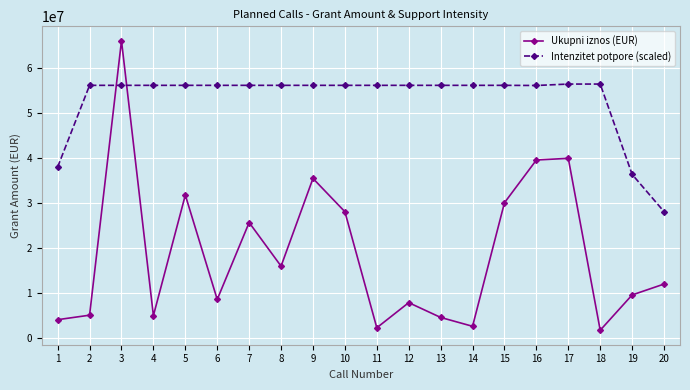

What is the minimum value for Intenzitet potpore (scaled)?

28017000